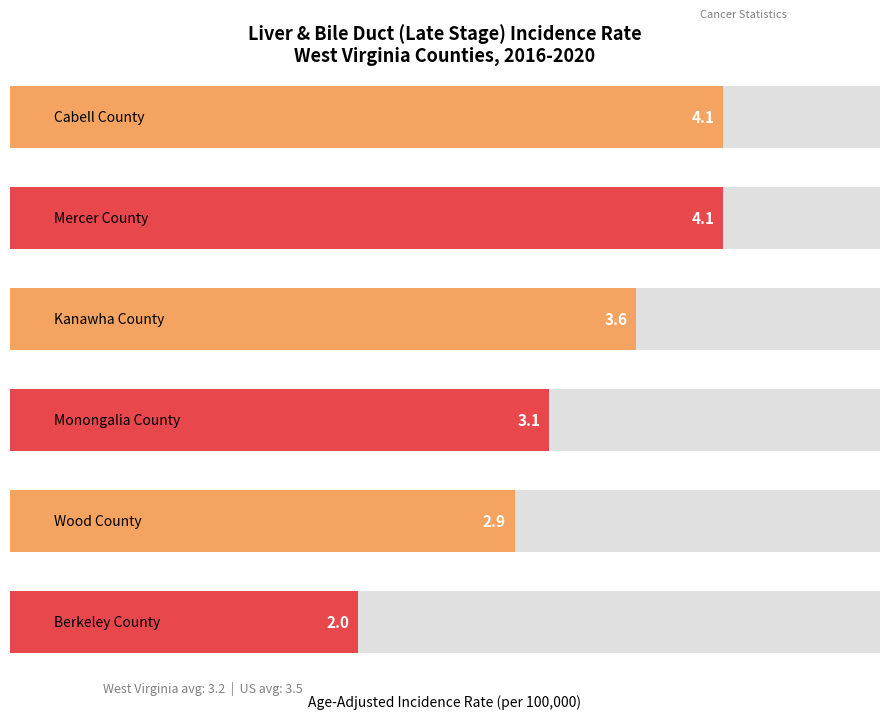

Rank the categories by value from highest to lowest.

Cabell County, Mercer County, Kanawha County, Monongalia County, Wood County, Berkeley County